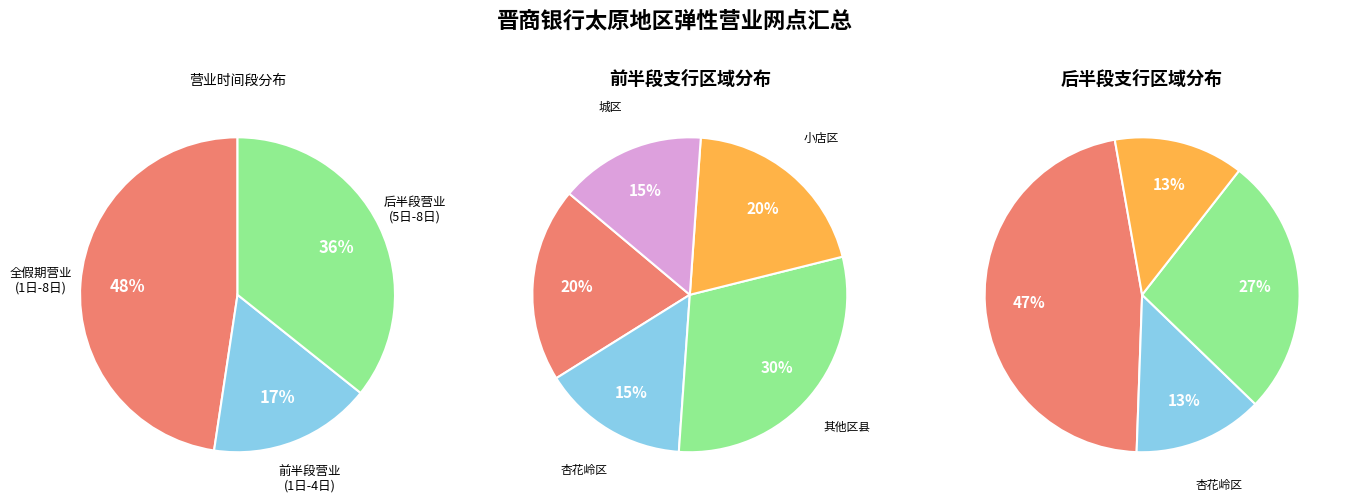

What percentage do 10月1日-8日 and 10月5日-8日 together represent?

83.3%